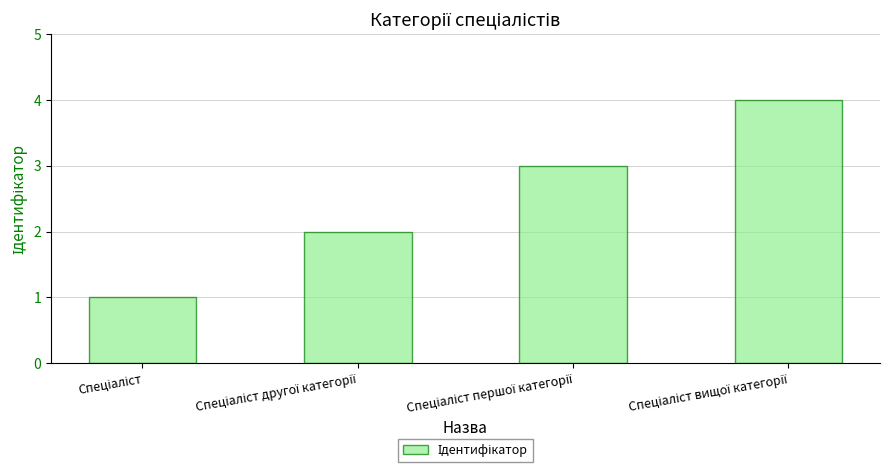

What is the greatest value displayed?

4